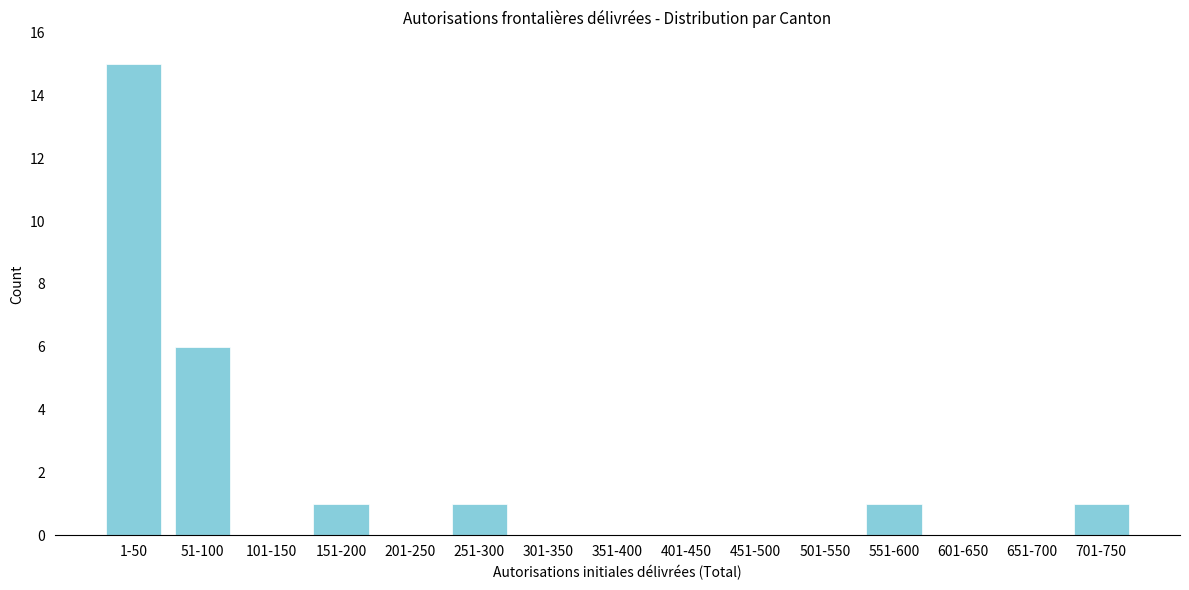

Reading left to right, transcribe all the data shown in this chart.

1-50=15	51-100=6	101-150=0	151-200=1	201-250=0	251-300=1	301-350=0	351-400=0	401-450=0	451-500=0	501-550=0	551-600=1	601-650=0	651-700=0	701-750=1